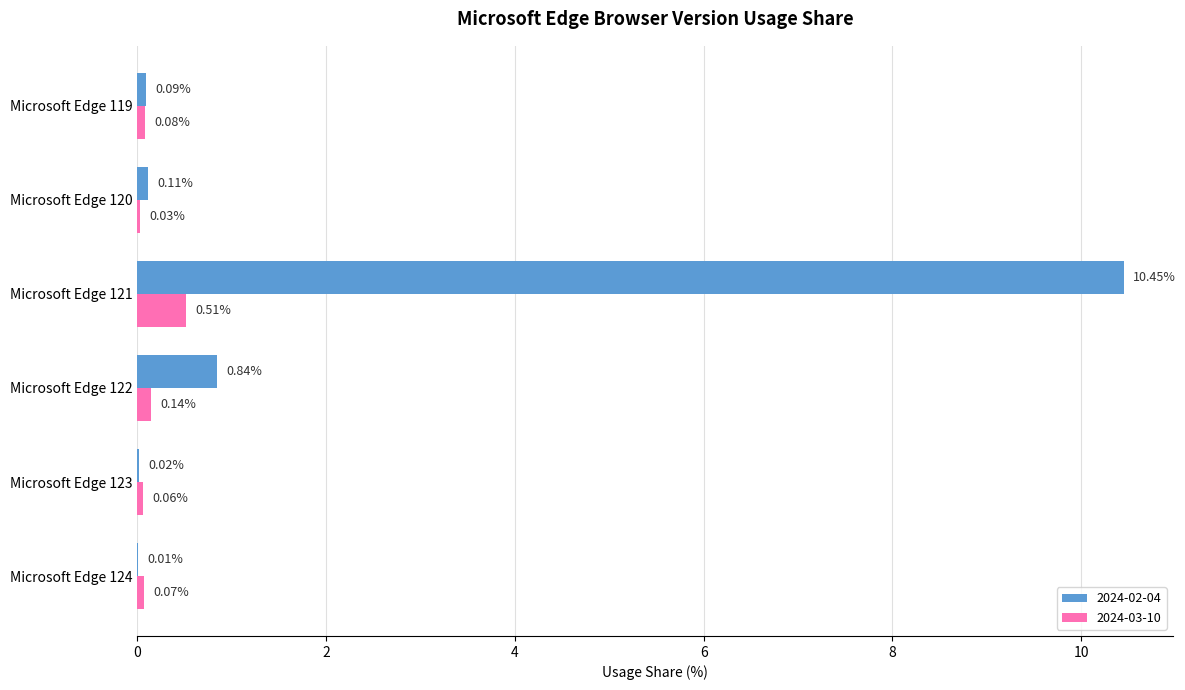

Where is 2024-03-10 nearest to the value 0?

Microsoft Edge 120